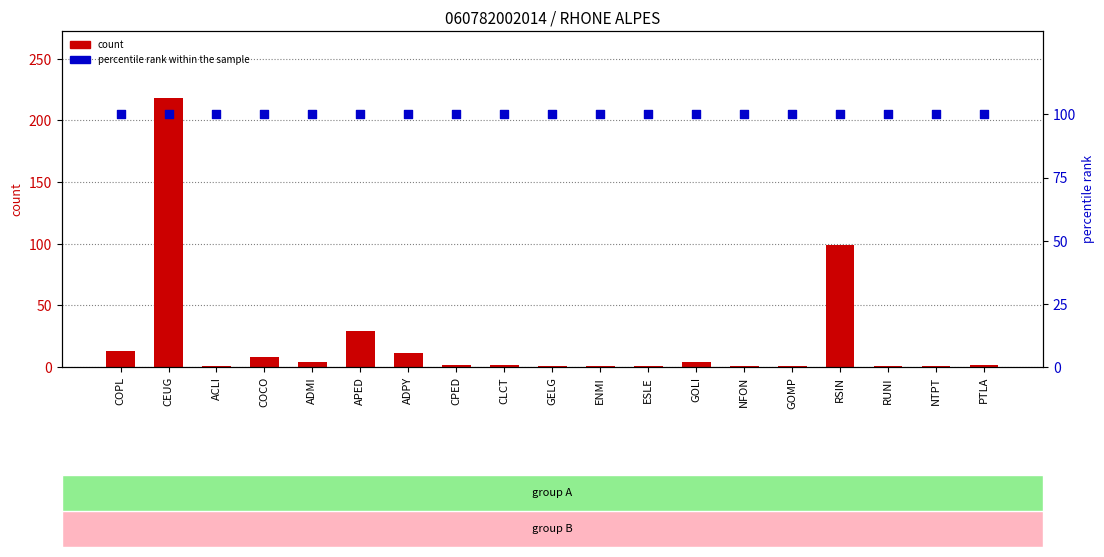

At which category is the sum across all series the highest?

CEUG